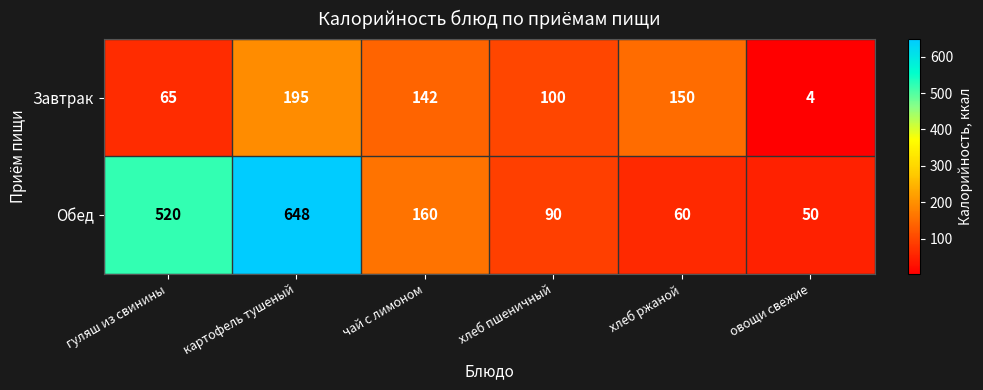

Reading right to left, list all the values displayed in this chart.

Завтрак: 4	150	100	142	195	65
Обед: 50	60	90	160	648	520